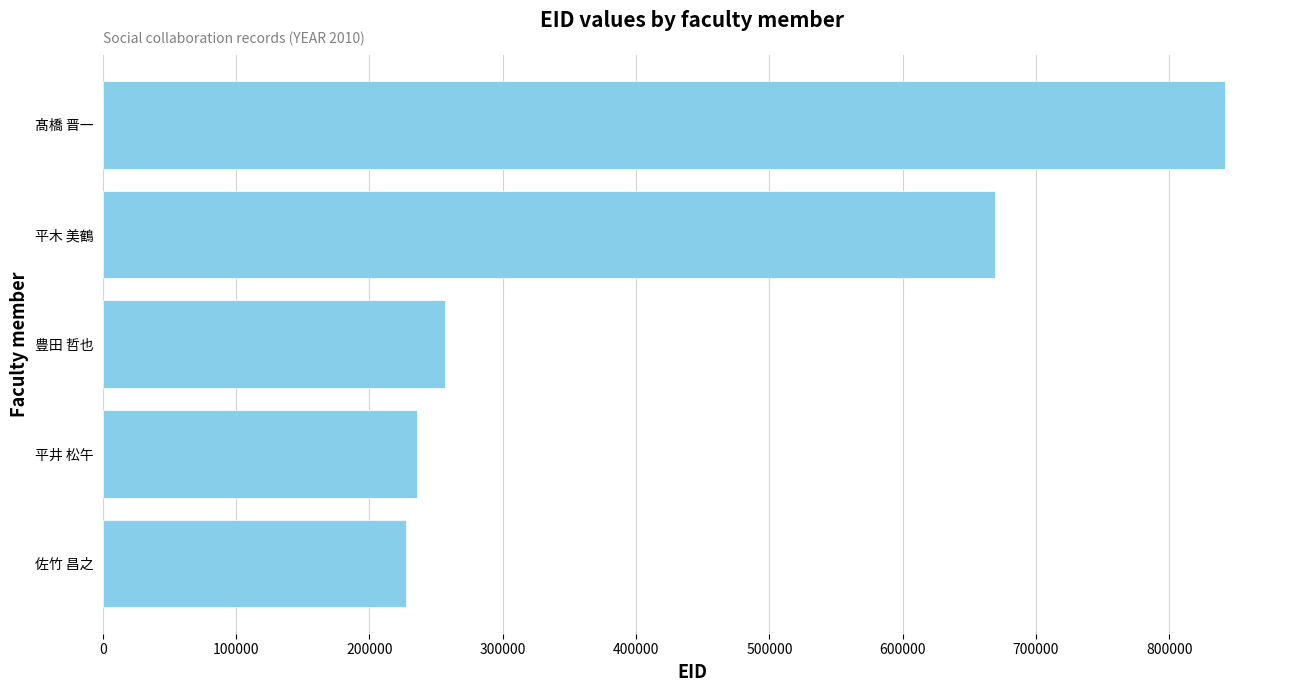

The chart shows a value of 227355 at 佐竹 昌之. True or false?

True